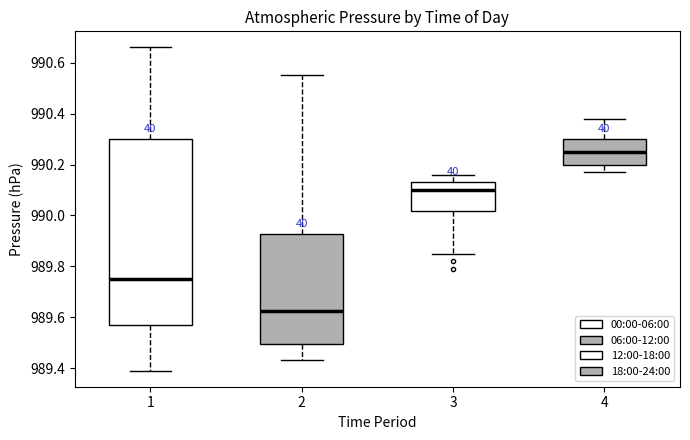

Reading left to right, read every box against the y-axis: the position of its median line, the range the box covers, and the ends of its whiskers. The values are not printed on the chart, so give them approximately, as read against the axis.

1: median 989.76, box 989.58 to 990.30, whiskers 989.40 to 990.66
2: median 989.62, box 989.50 to 989.92, whiskers 989.44 to 990.56
3: median 990.10, box 990.02 to 990.14, whiskers 989.86 to 990.16
4: median 990.26, box 990.20 to 990.30, whiskers 990.18 to 990.38